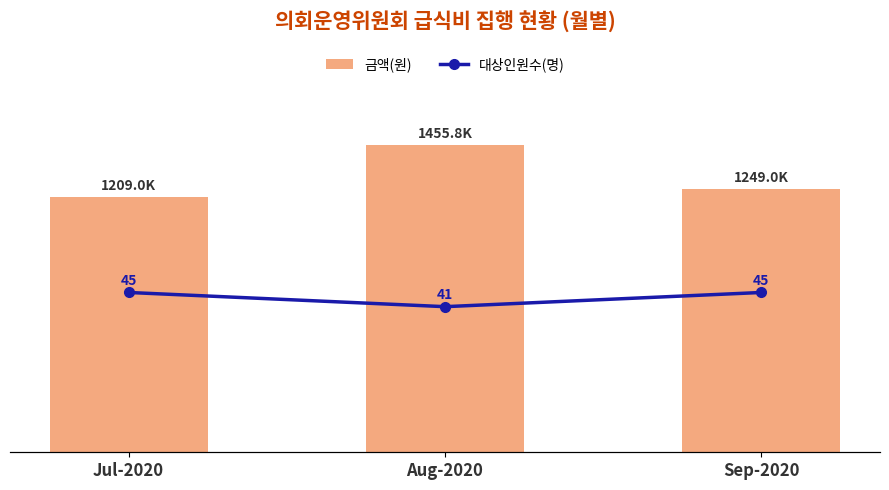

What is the label of the 1st bar from the right?

Sep-2020